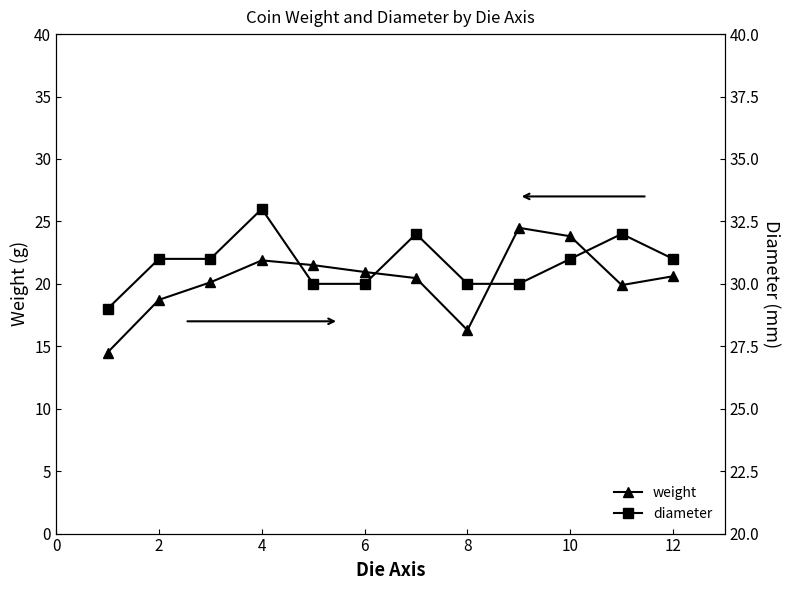

At which label is weight closest to 19?

2